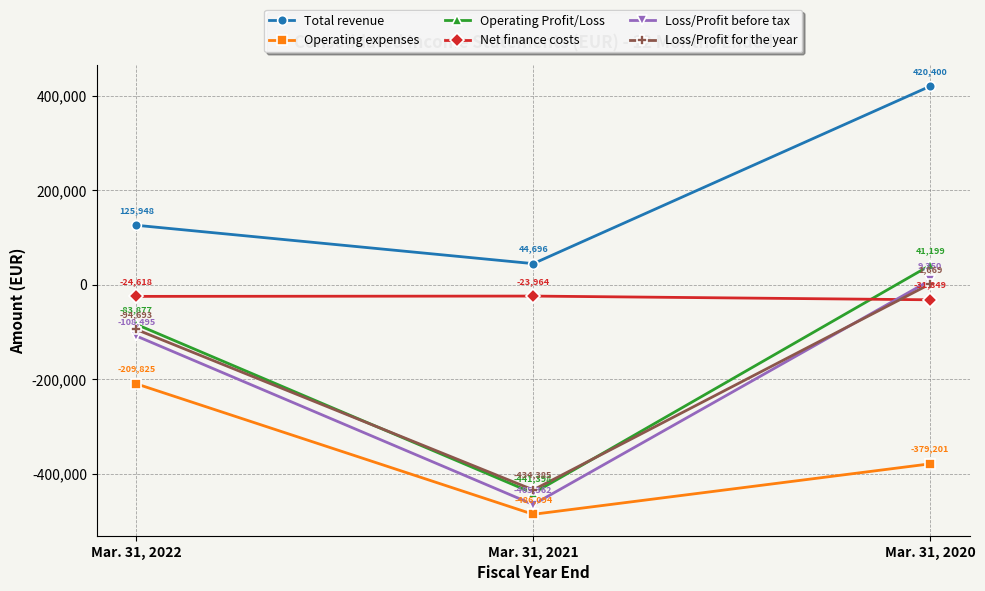

Reading right to left, transcribe all the data shown in this chart.

Total revenue: Mar. 31, 2020=420400	Mar. 31, 2021=44696	Mar. 31, 2022=125948
Operating expenses: Mar. 31, 2020=-379201	Mar. 31, 2021=-486094	Mar. 31, 2022=-209825
Operating Profit/Loss: Mar. 31, 2020=41199	Mar. 31, 2021=-441398	Mar. 31, 2022=-83877
Net finance costs: Mar. 31, 2020=-31849	Mar. 31, 2021=-23964	Mar. 31, 2022=-24618
Loss/Profit before tax: Mar. 31, 2020=9350	Mar. 31, 2021=-465362	Mar. 31, 2022=-108495
Loss/Profit for the year: Mar. 31, 2020=1669	Mar. 31, 2021=-434385	Mar. 31, 2022=-94693